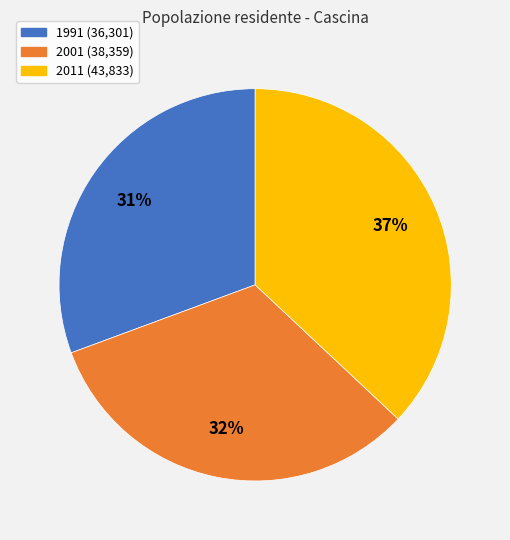

Is the sum of 2011 and 2001 greater than half?

Yes